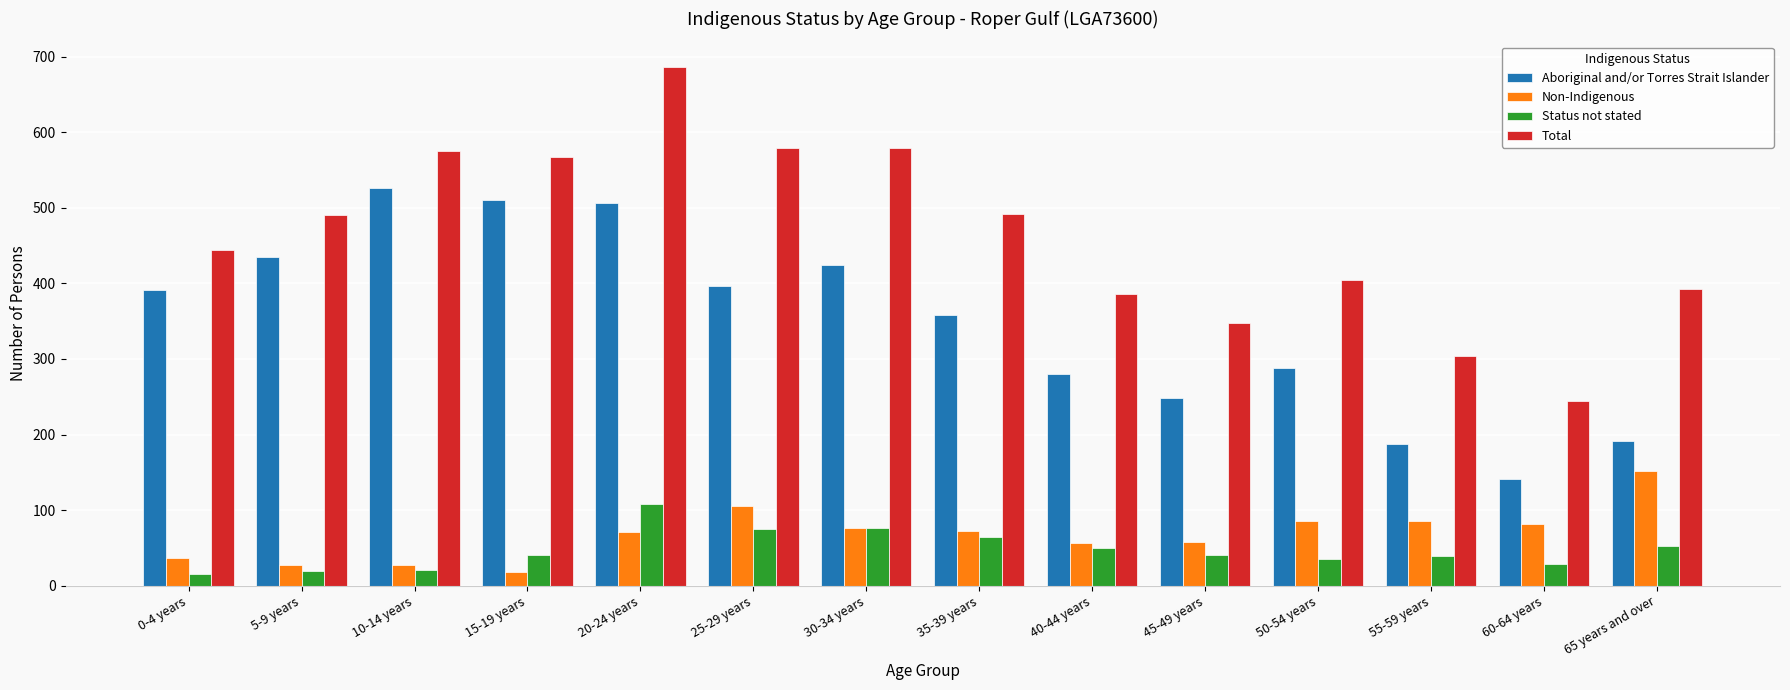

Is it true that Aboriginal and/or Torres Strait Islander equals 288 at 50-54 years?

True